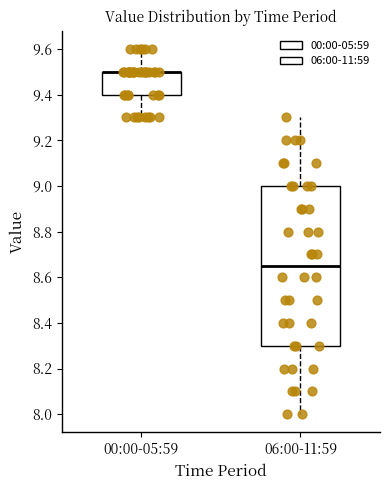

Where does the median line of the box for 06:00-11:59 sit on the y-axis? The values are not printed on the chart, so give them approximately, as read against the axis.

8.66